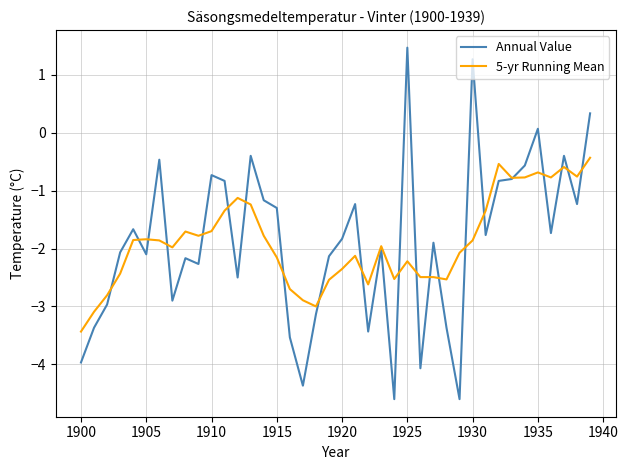

Which series has the widest spread of values?

Annual Value